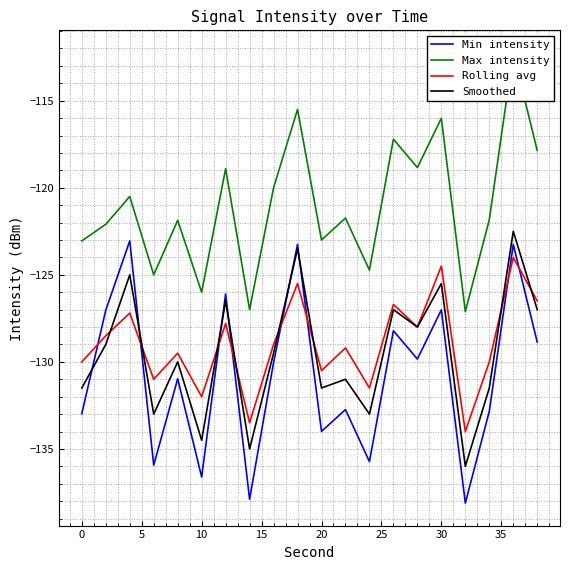

The value of Rolling avg at 30 is -178.0. True or false?

False